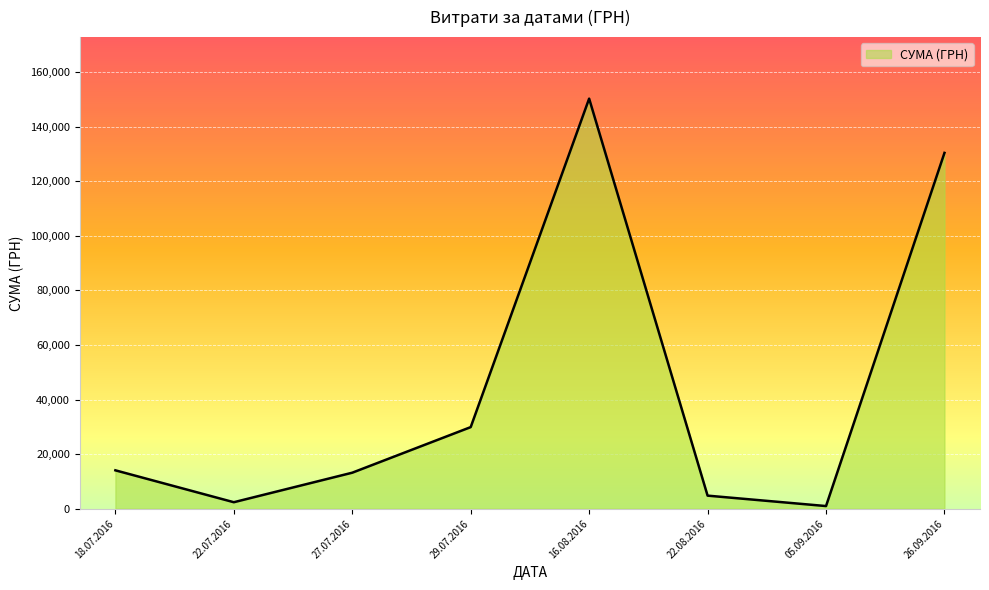

Reading right to left, transcribe all the data shown in this chart.

130350.0	979.2	4800.0	150229.0	29898.2	13201.0	2387.9	14071.0